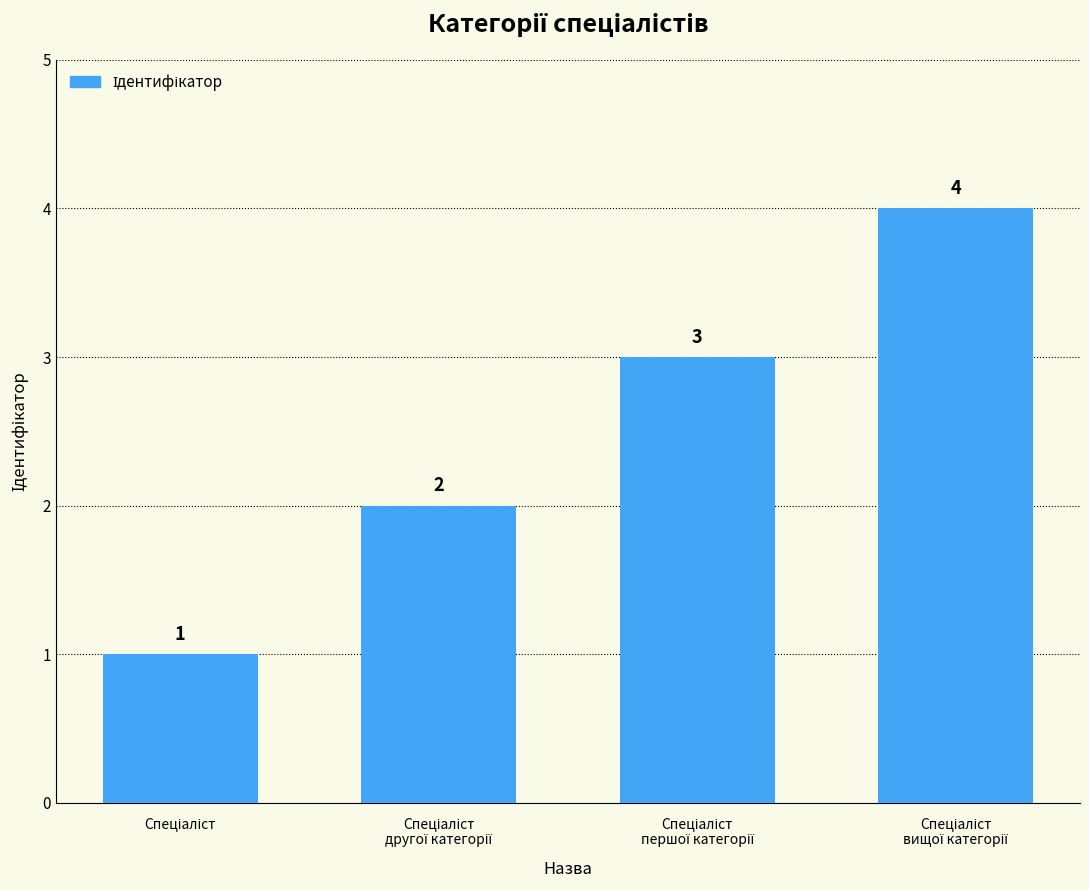

How many bars are there in total?

4